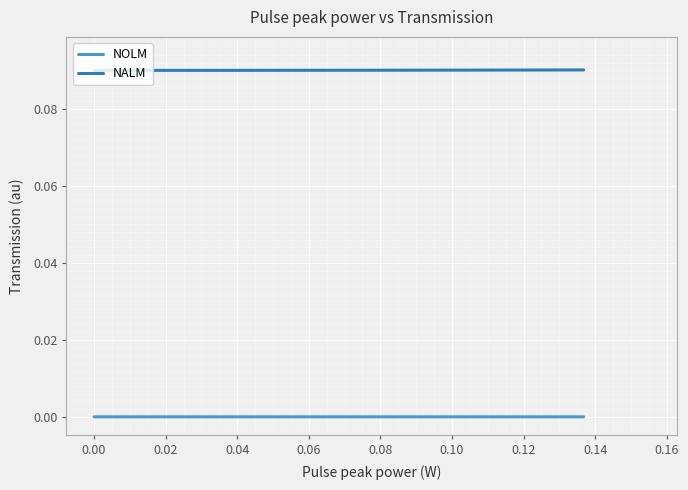

List the series in order of their overall mean, highest first.

NALM, NOLM